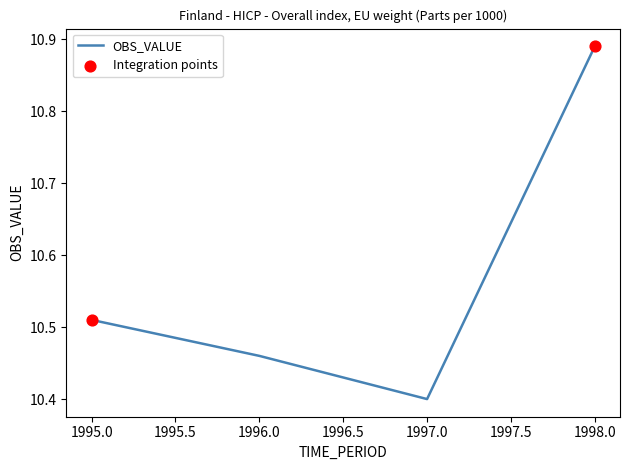

What is the ratio of the value at 1997.0 to the value at 1998.0?

1.0